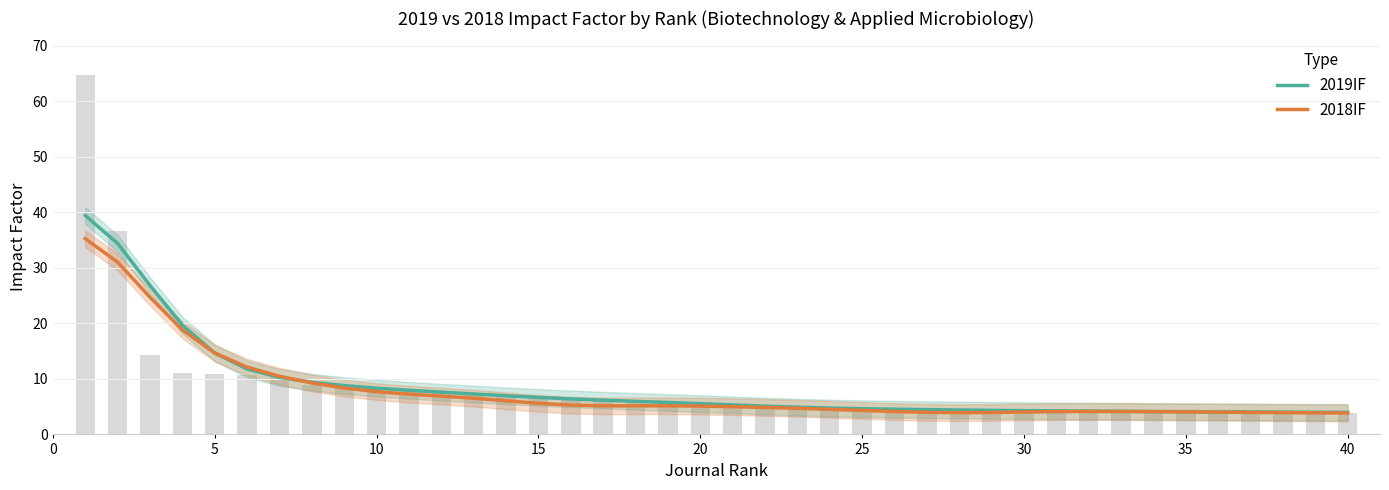

How many data points in 2019IF are above 5?

22